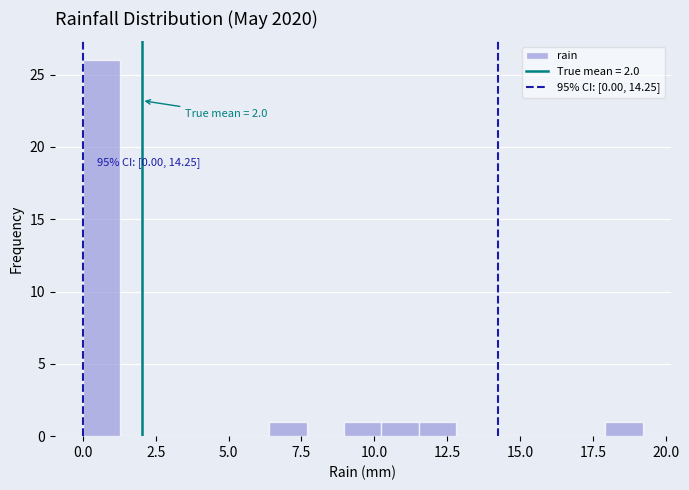

Read against the x-axis, roughly where is the centre of the tallest bar?

0.5